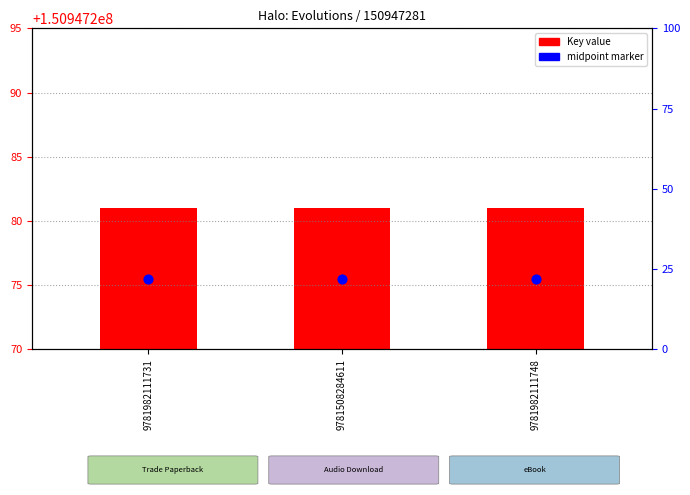

Which series has the widest spread of Y values?

Key value